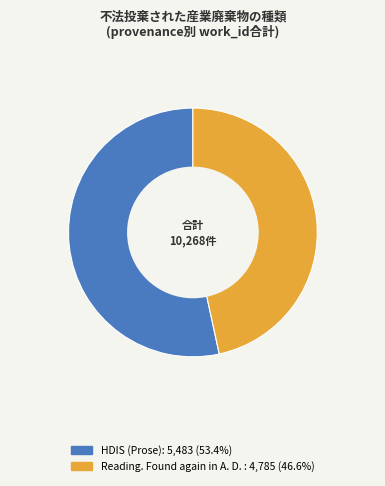

Does any single category account for the majority?

Yes